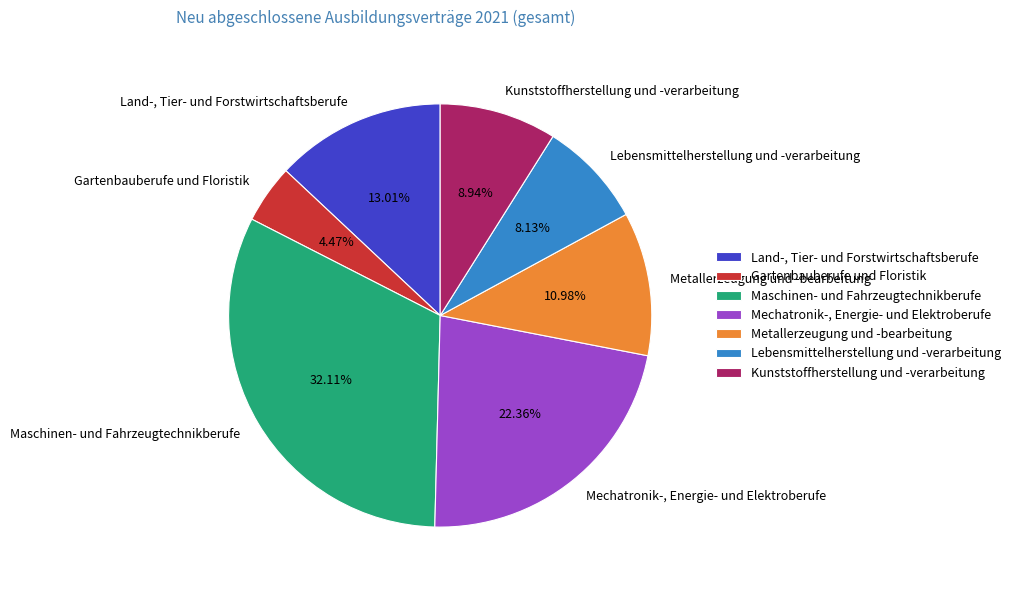

Is the sum of Mechatronik-, Energie- und Elektroberufe and Kunststoffherstellung und -verarbeitung greater than half?

No